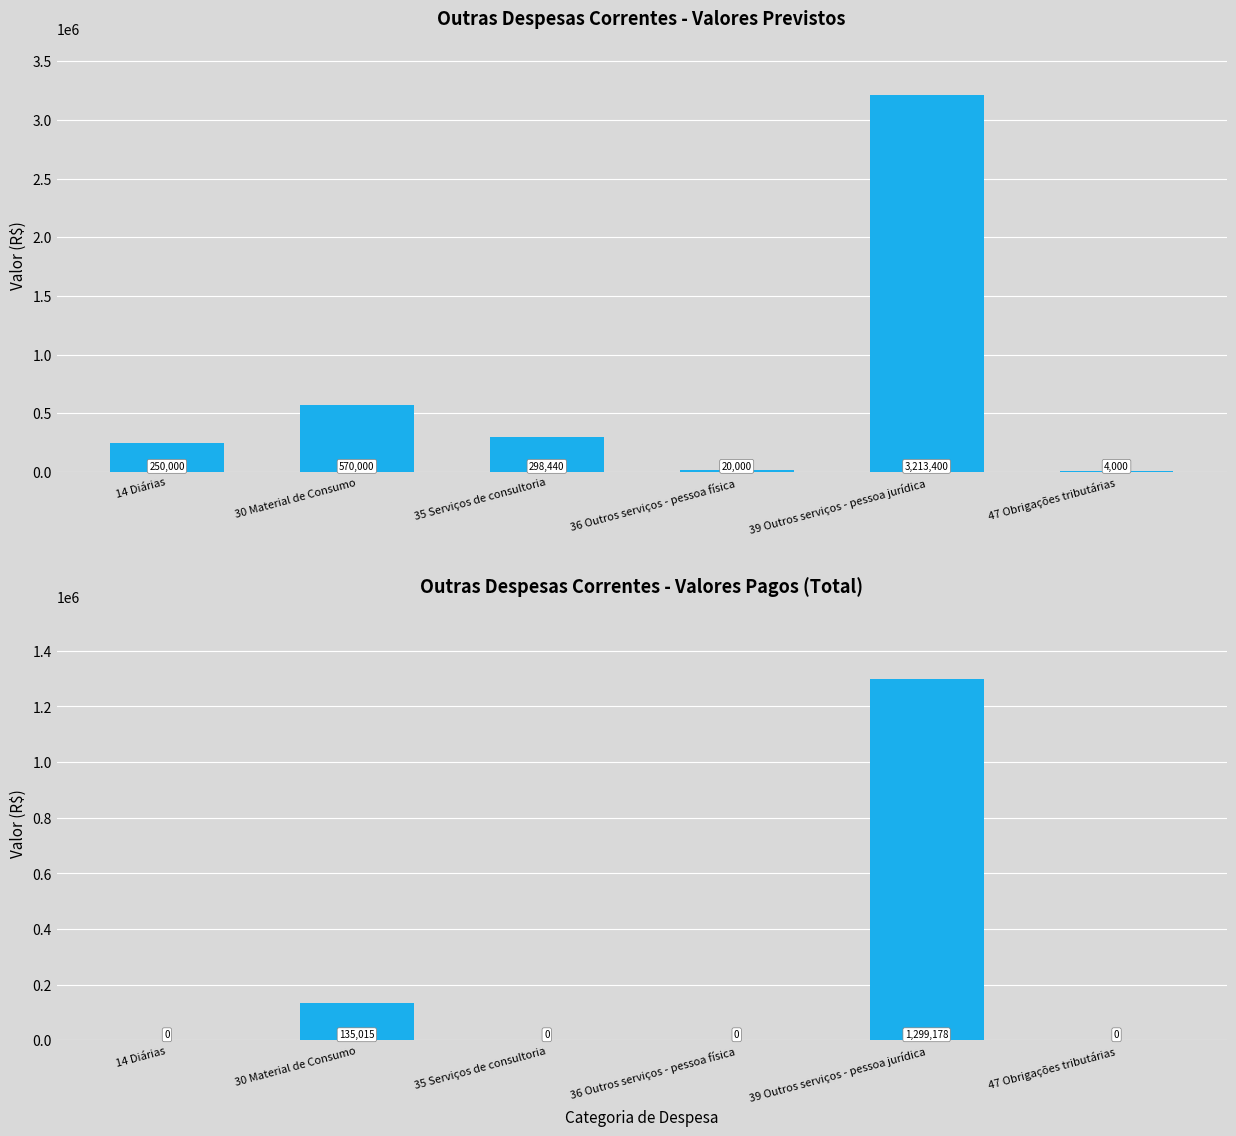

What is the average value of the Valores previstos series?

725973.3